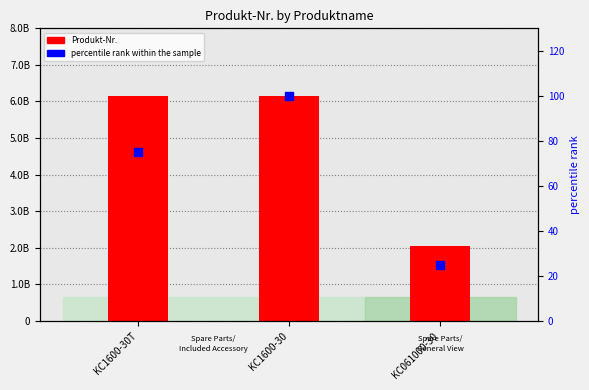

What is the total value across all series at KC061000-30?

2051466409